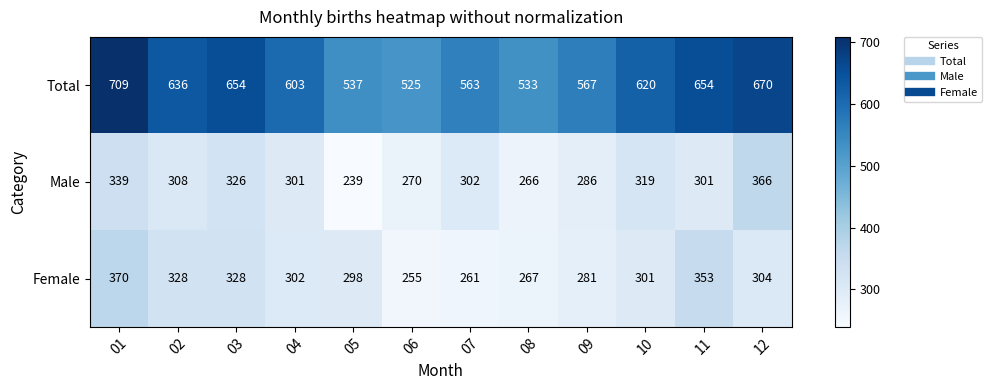

Is it true that Male equals 301 at 04?

True